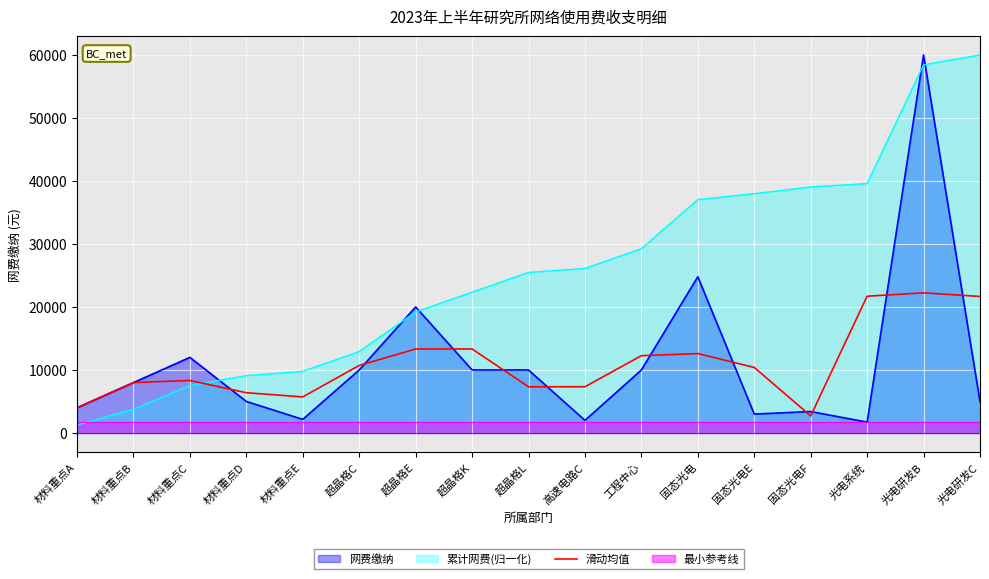

Is it true that 滑动均值 equals 19940.3 at 工程中心?

False